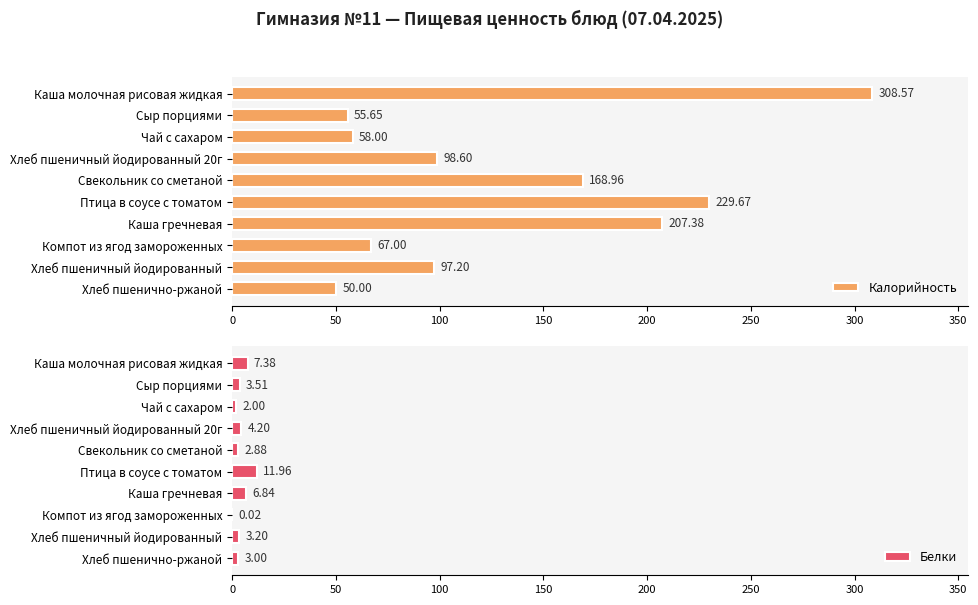

Reading left to right, transcribe all the data shown in this chart.

Калорийность: 308.6	55.6	58.0	98.6	169.0	229.7	207.4	67.0	97.2	50.0
Белки: 7.4	3.5	2.0	4.2	2.9	12.0	6.8	0.0	3.2	3.0